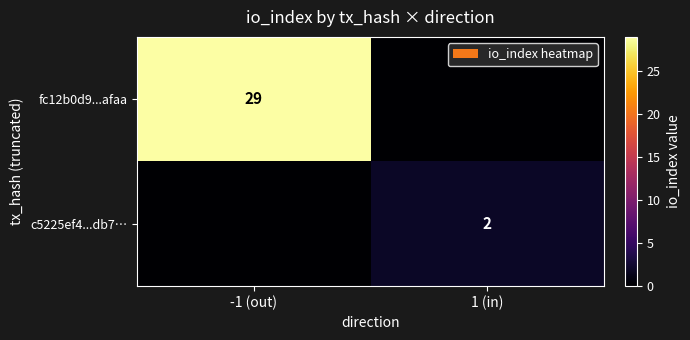

The c5225ef4...db7… series shows 2 at 1 (in). True or false?

True